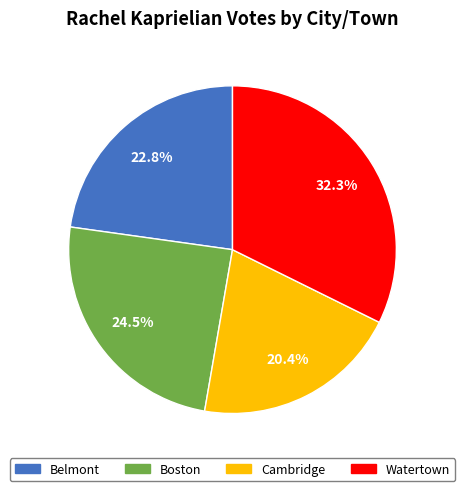

What percentage do Watertown and Belmont together represent?

55.1%